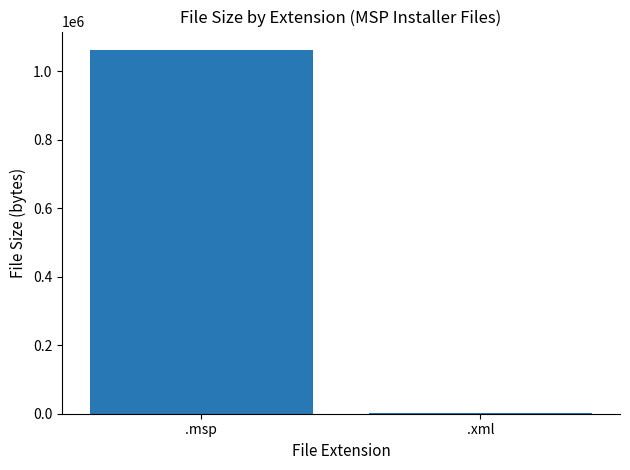

What is the sum of all values?

1064252